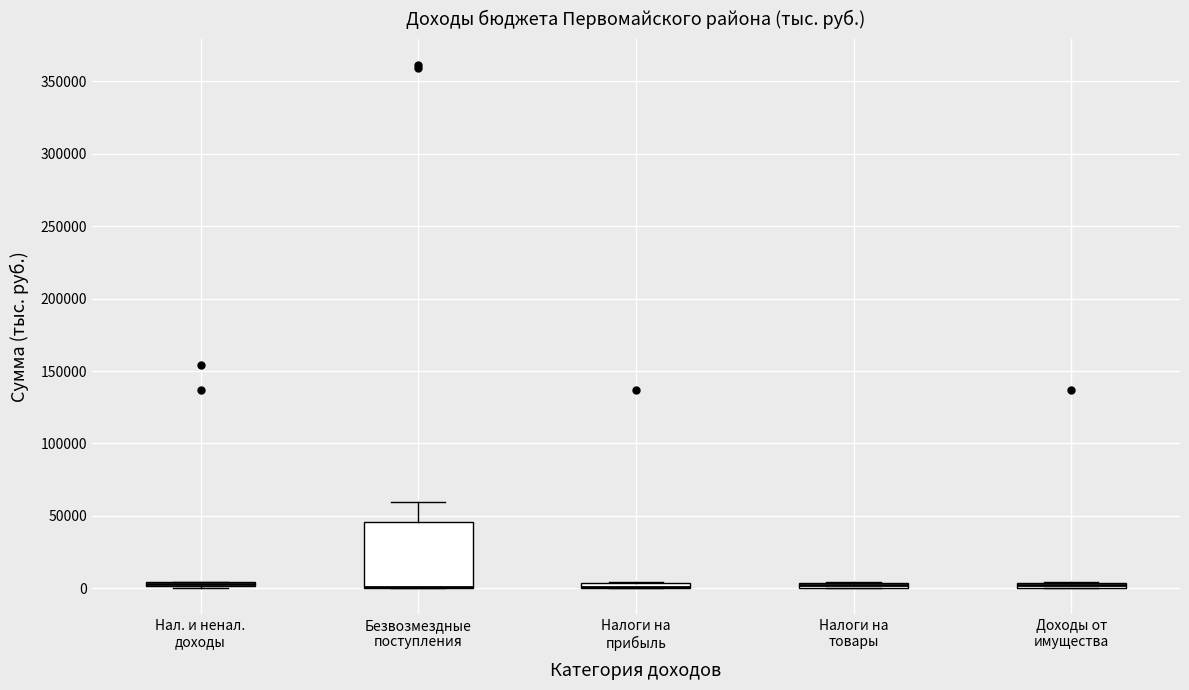

Which box is the tallest, from its lower edge to its upper edge?

Безвозмездные поступления